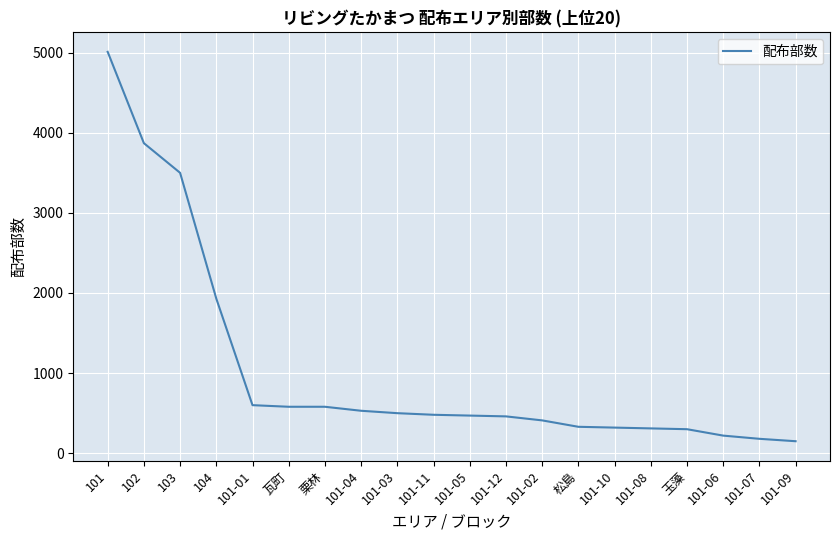

The value at 101 is 5010. True or false?

True